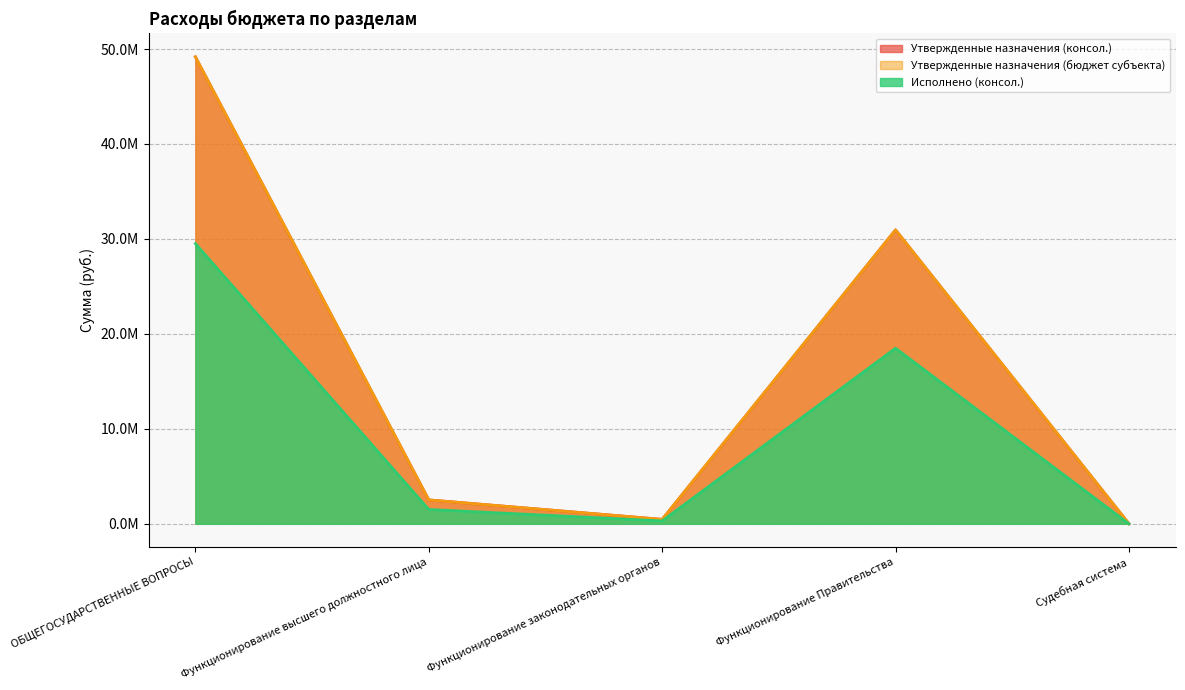

At how many categories does at least one series exceed 10195869?

2